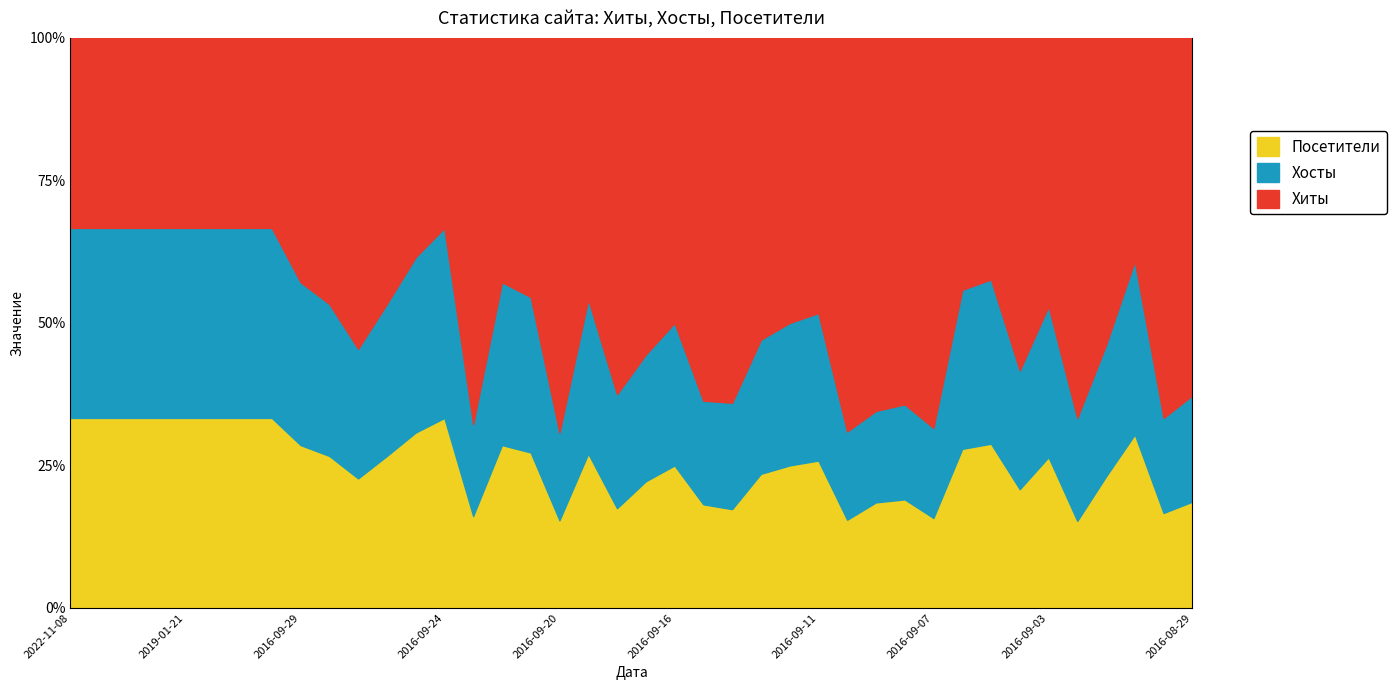

Is the value of Хосты at 2016-09-09 greater than the value of Хиты at 2016-09-13?

No